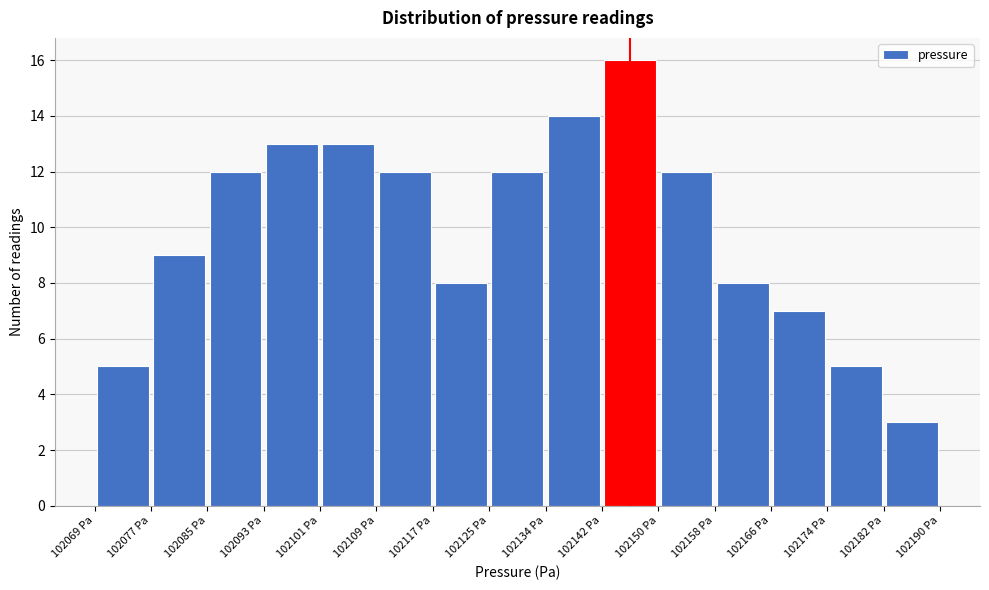

Reading left to right, transcribe this chart: for each bar, give the range it covers on the x-axis and its height. Neither the bar edges nor the heights are printed on the chart, so give them approximately, as read against the axes.

102069 to 102077: 5
102077 to 102085: 9
102085 to 102093: 12
102093 to 102101: 13
102101 to 102109: 13
102109 to 102117: 12
102117 to 102125: 8
102125 to 102134: 12
102134 to 102142: 14
102142 to 102150: 16
102150 to 102158: 12
102158 to 102166: 8
102166 to 102174: 7
102174 to 102182: 5
102182 to 102190: 3